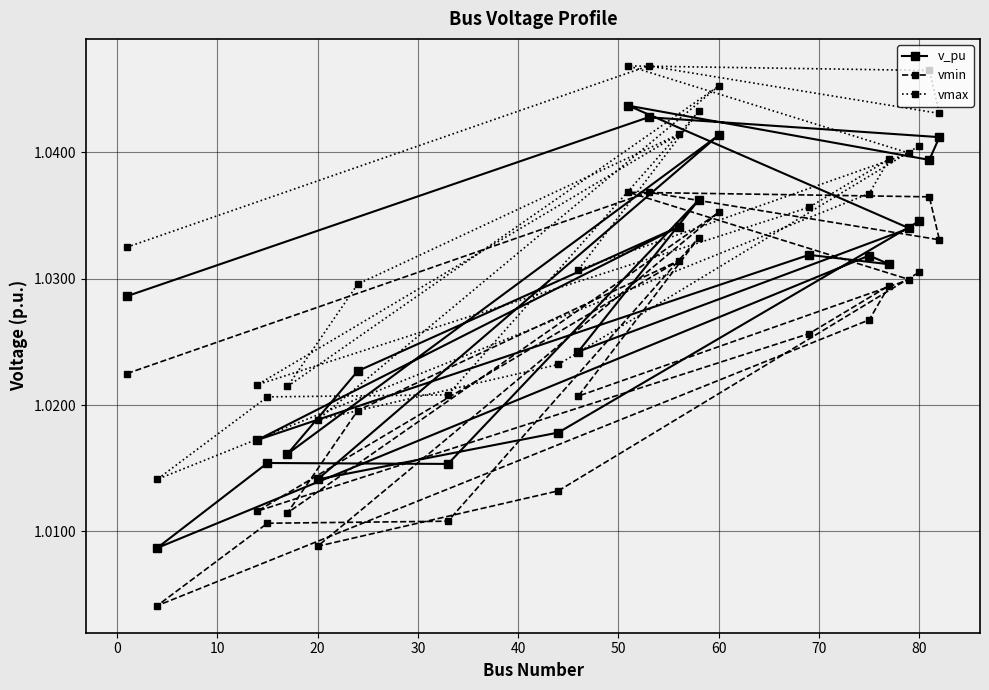

Which series has the widest spread of values?

v_pu